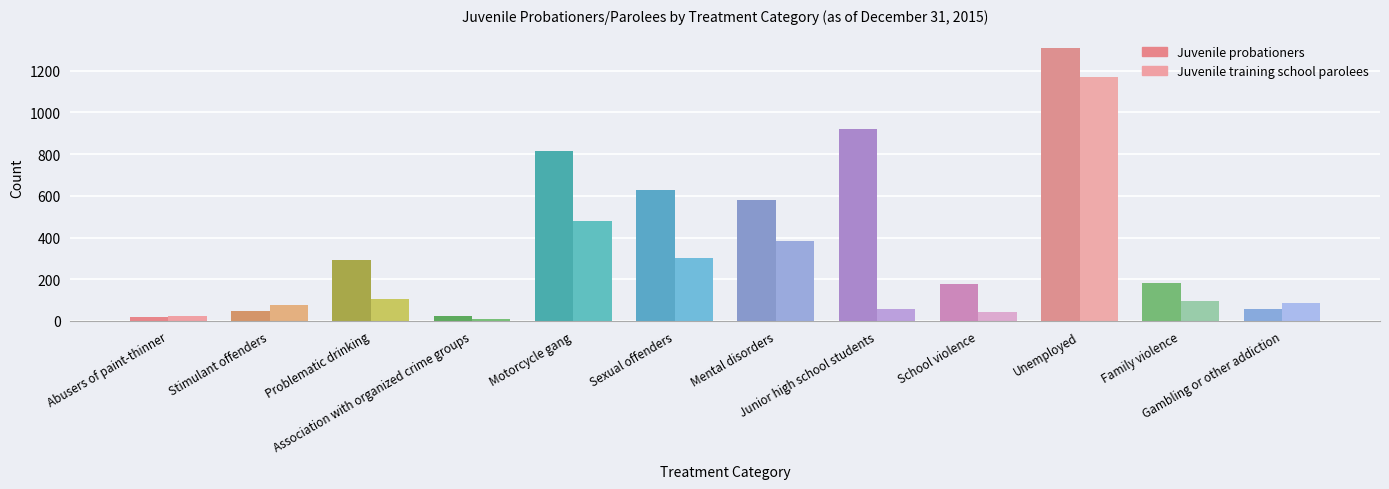

Is it true that Juvenile probationers equals 921 at Junior high school students?

True